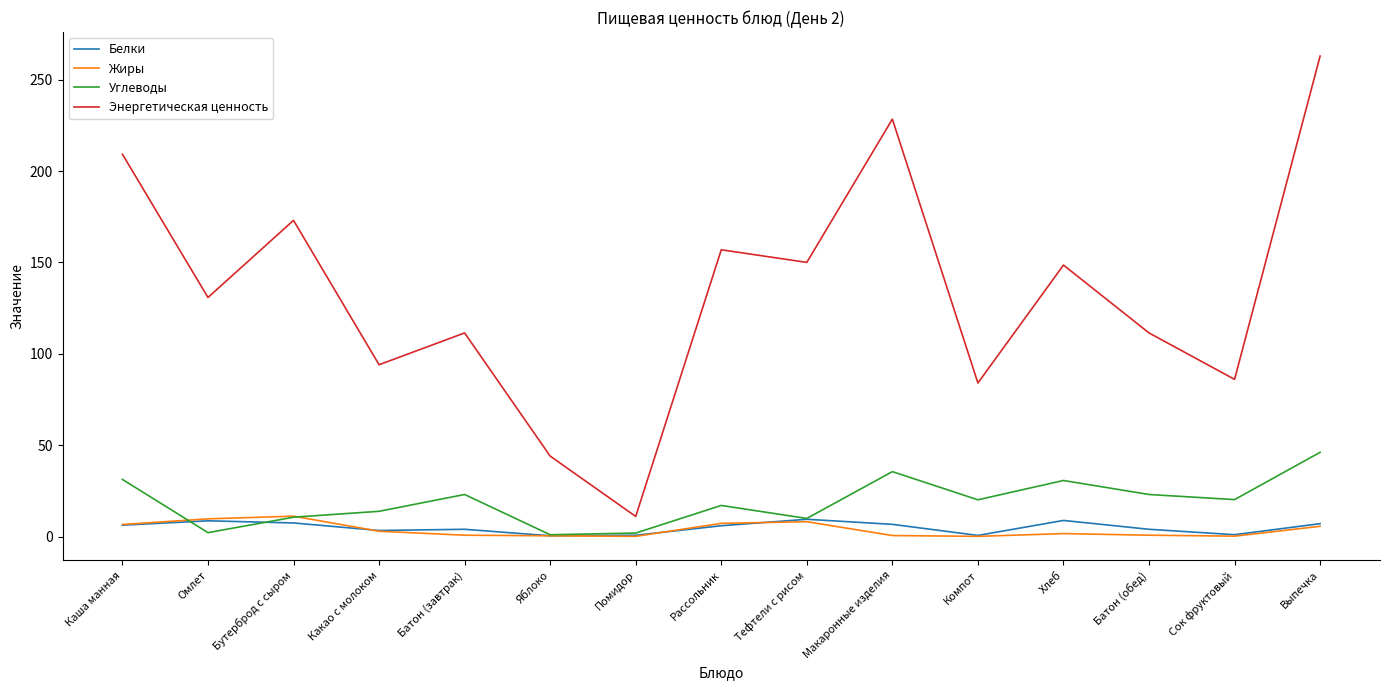

What position from the right is Тефтели с рисом?

7